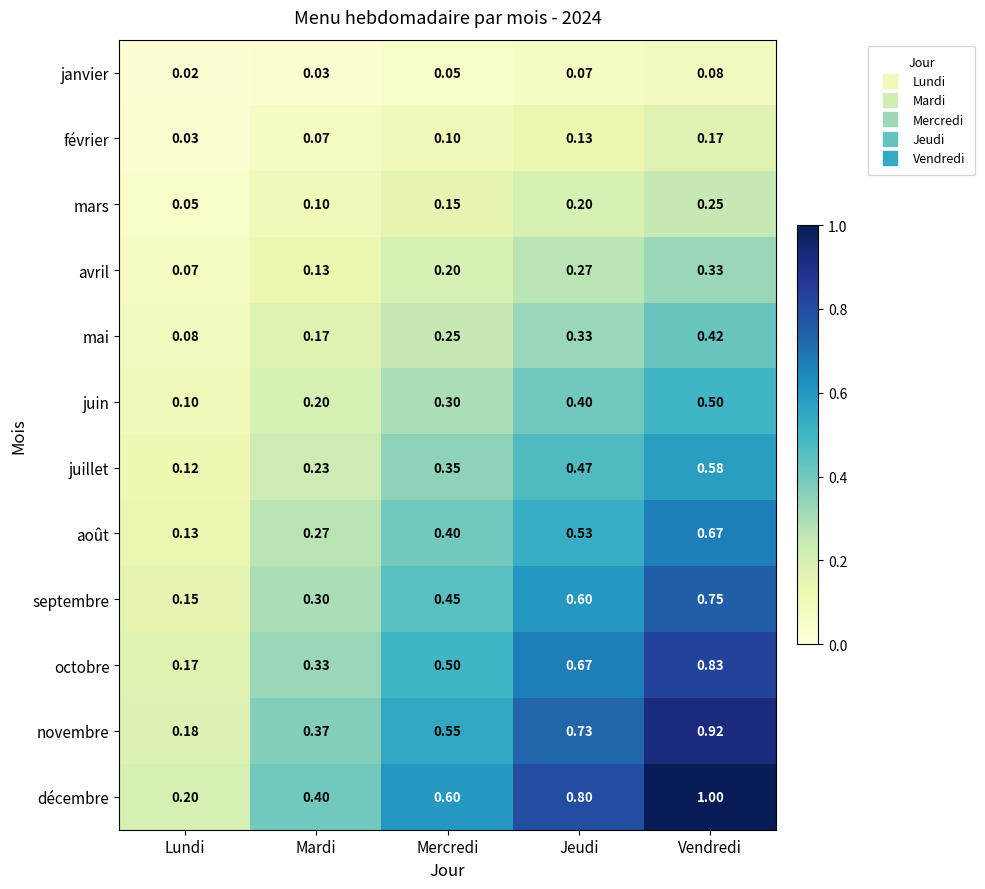

At which label does juin reach its peak?

Vendredi